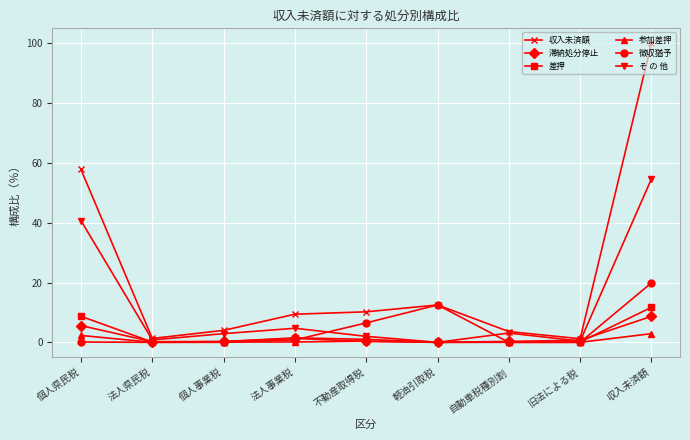

At which category is the sum across all series the highest?

収入未済額